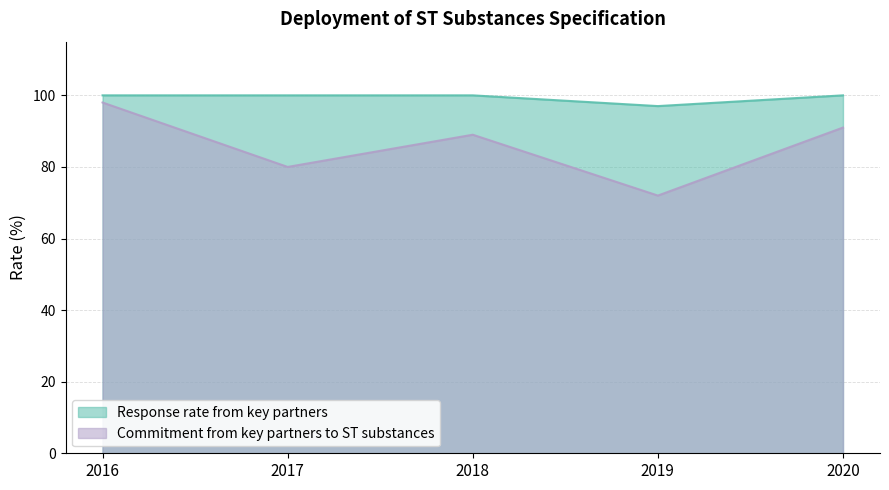

At which category does the chart reach its minimum across all series?

2019